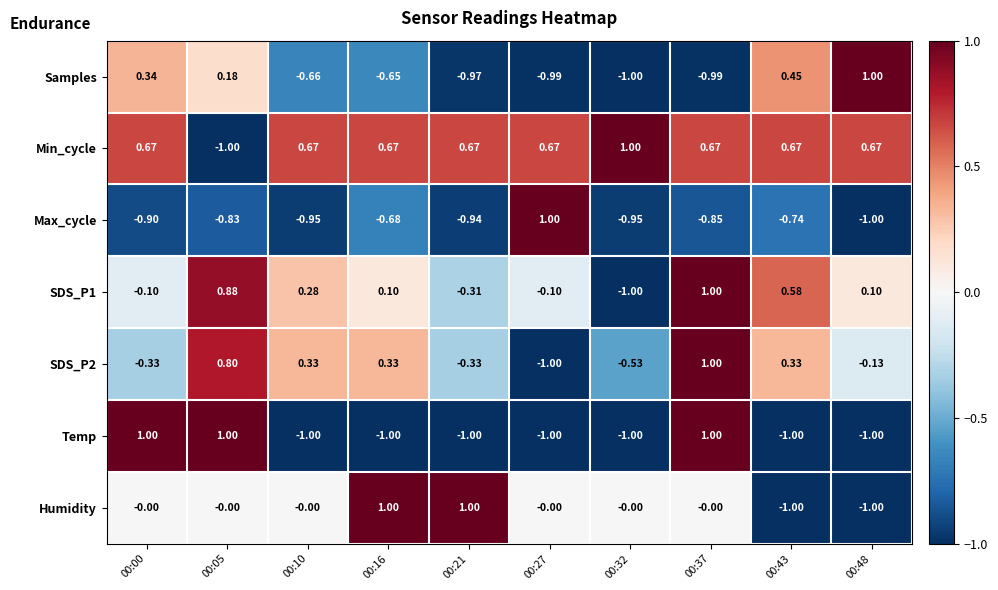

Is the value of Temp at 00:32 greater than the value of Max_cycle at 00:43?

No